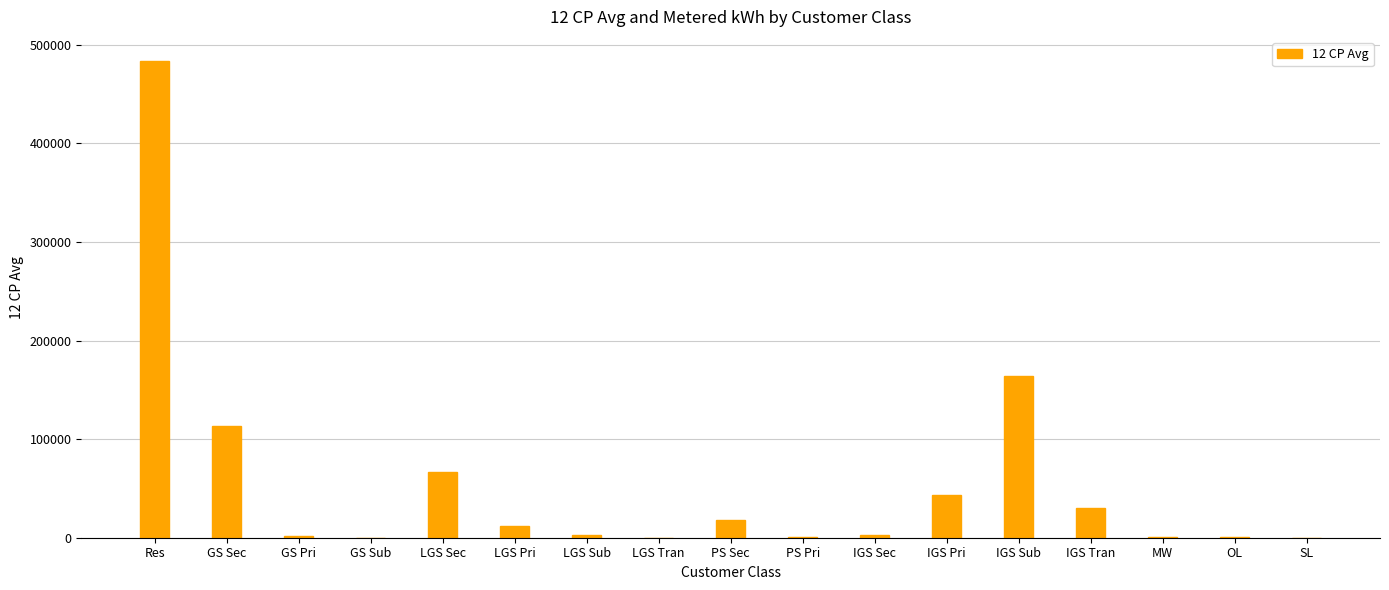

Are the bars horizontal?

No